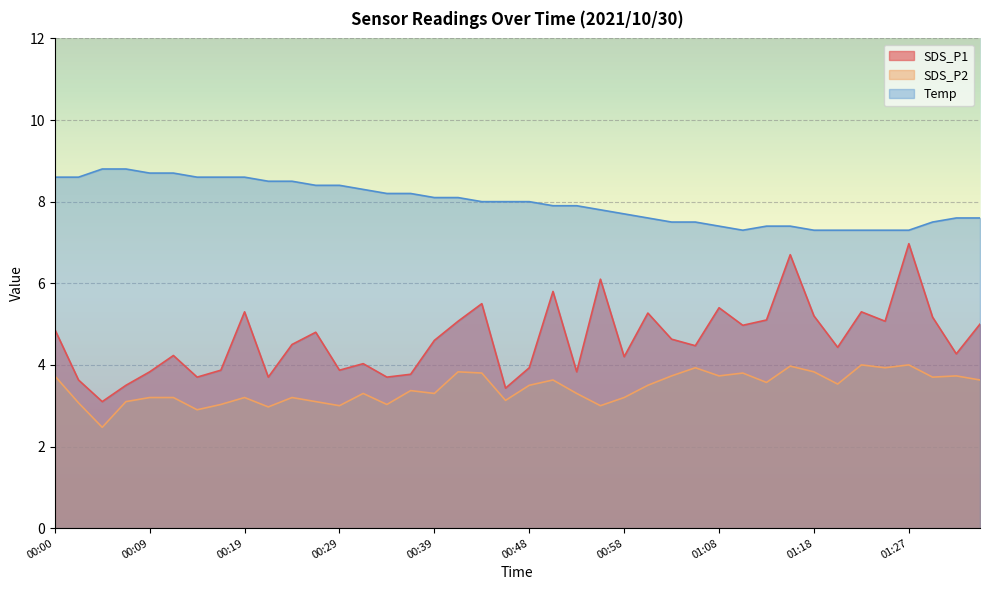

True or false: SDS_P1 and Temp intersect in this chart.

False